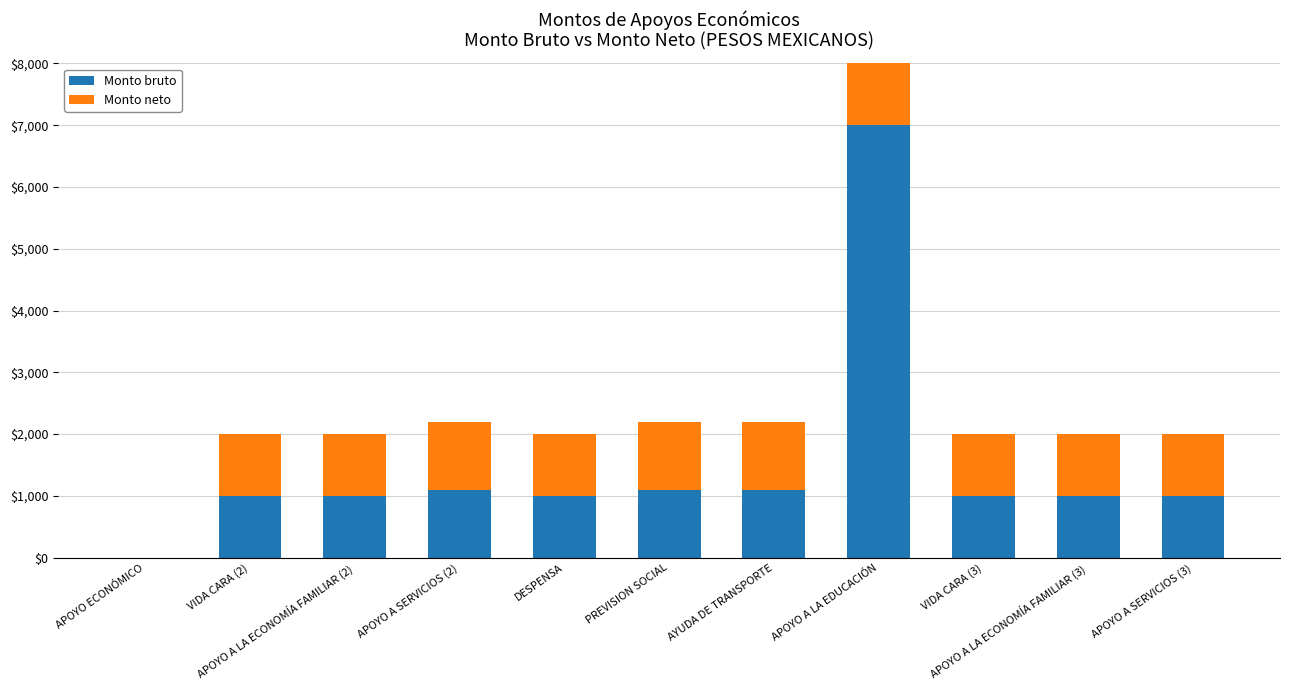

What is the sum of the Monto neto values at DESPENSA and APOYO ECONÓMICO?

1000